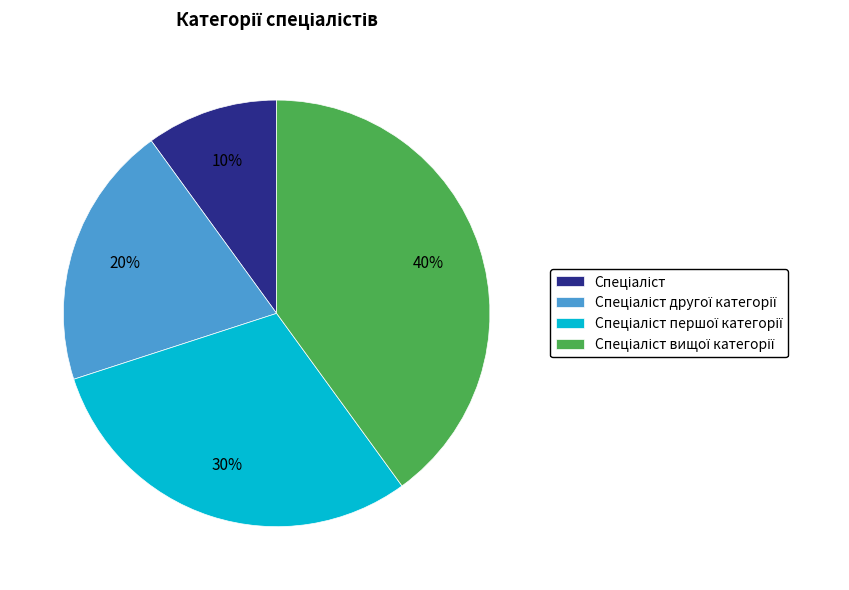

To the nearest percent, what is the average slice percentage?

25%